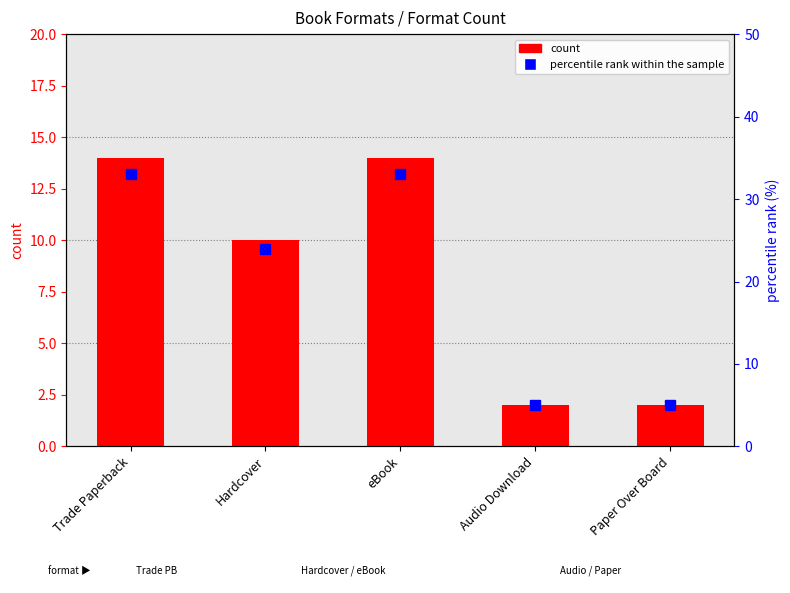

What is the value of the percentile rank within the sample bar at the 3rd from the left?

33